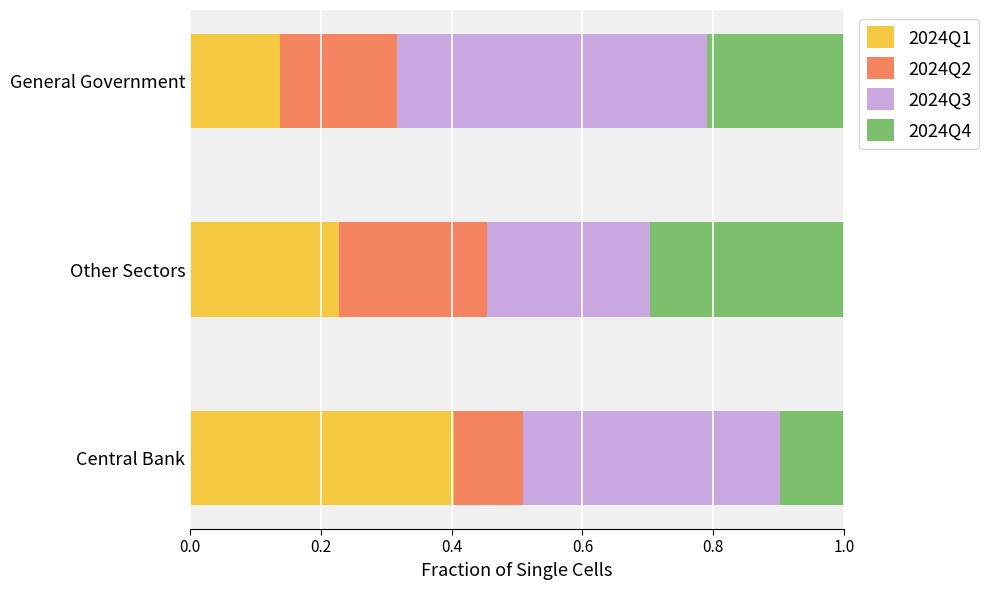

Count the 2024Q1 values in the range 0 to 1.

3